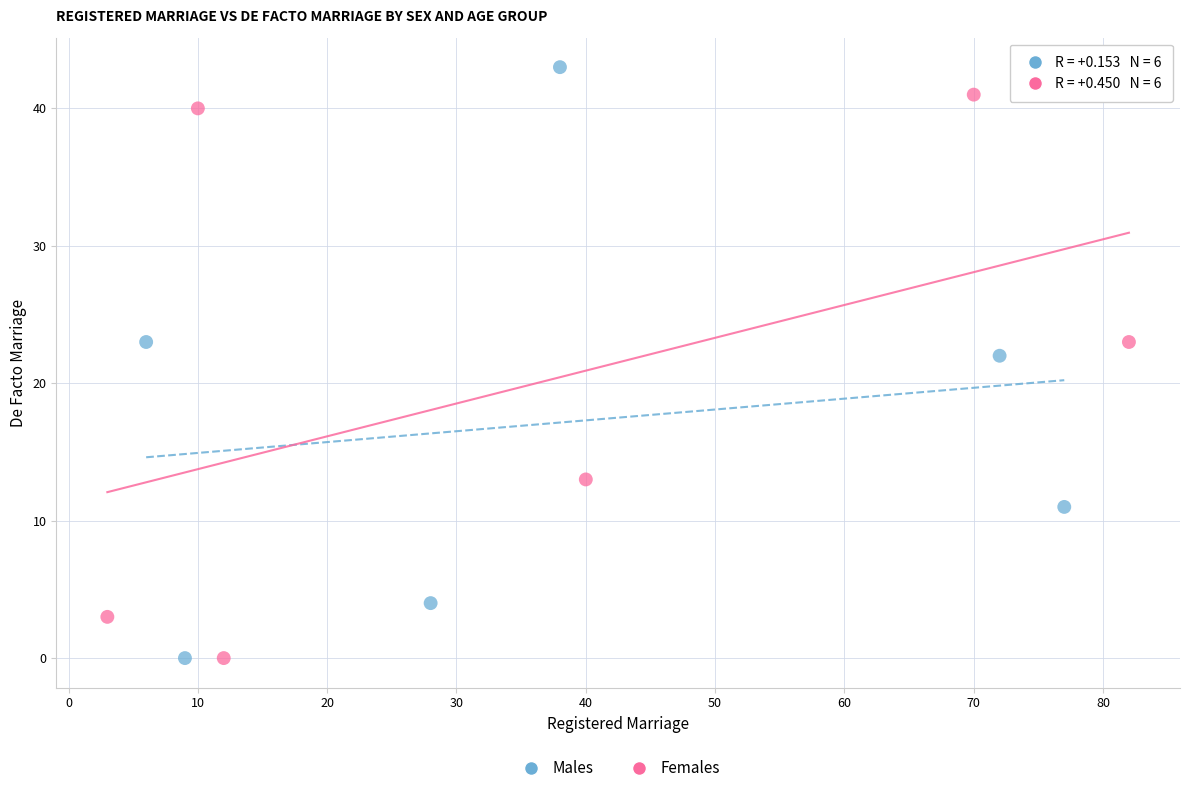

Which series has the largest Y range (max minus min)?

Males